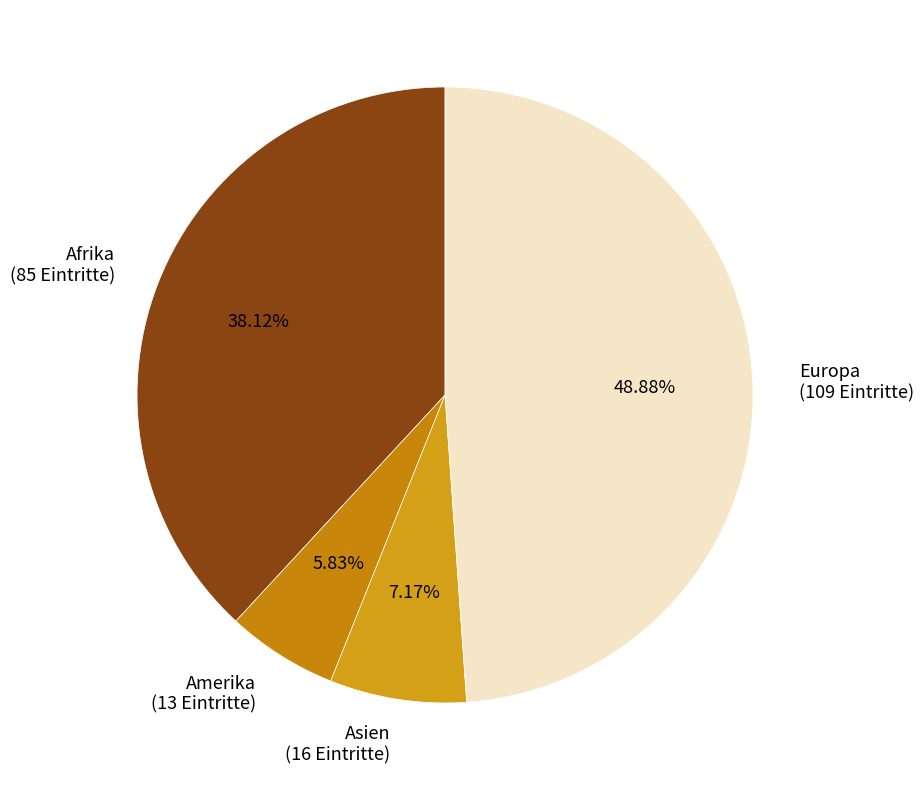

Count the number of slices in the pie.

4